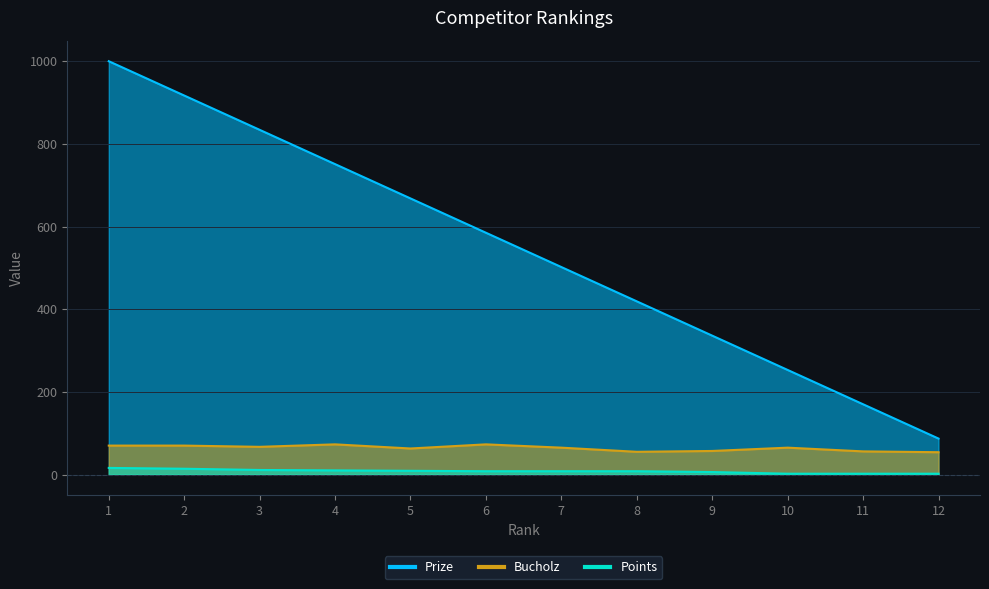

How many lines are shown in the chart?

3